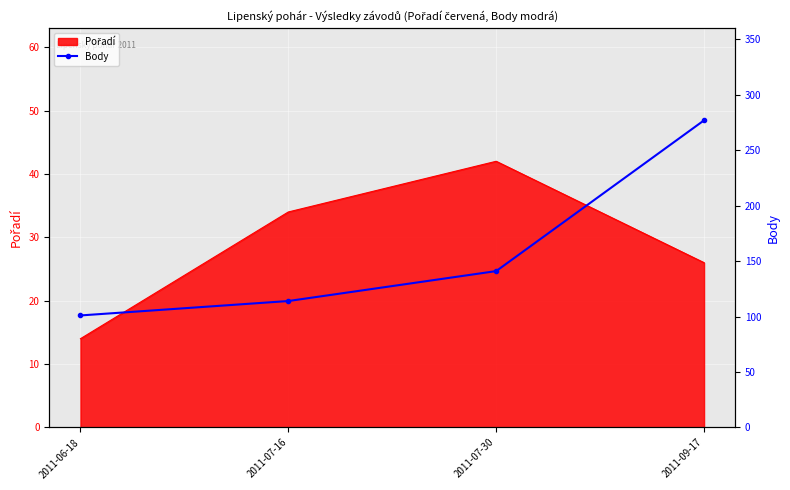

True or false: the data shows 101 at 2011-06-18.

True